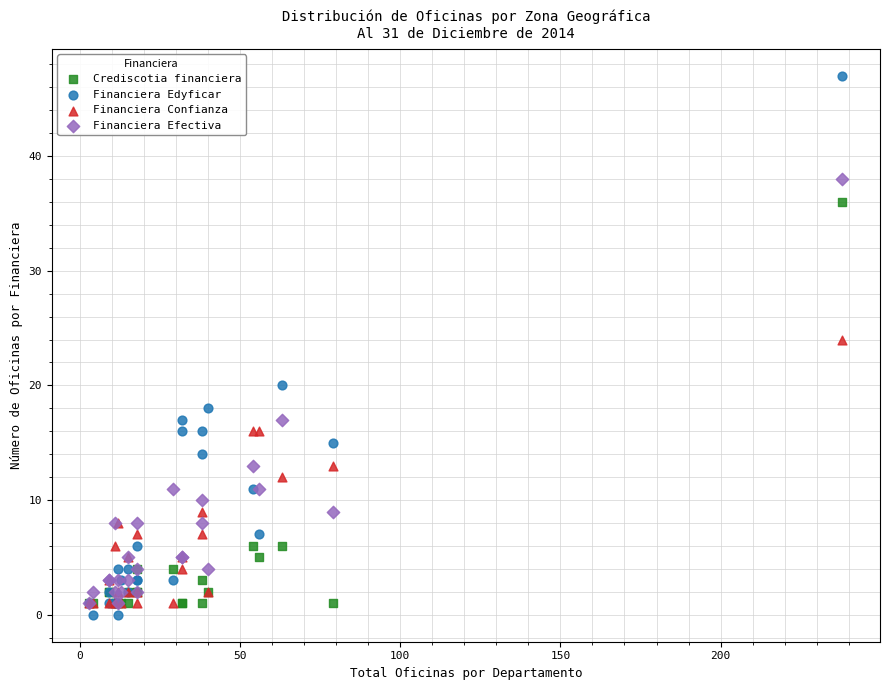

In the Financiera Edyficar series, what Y value is closest to 23?

20